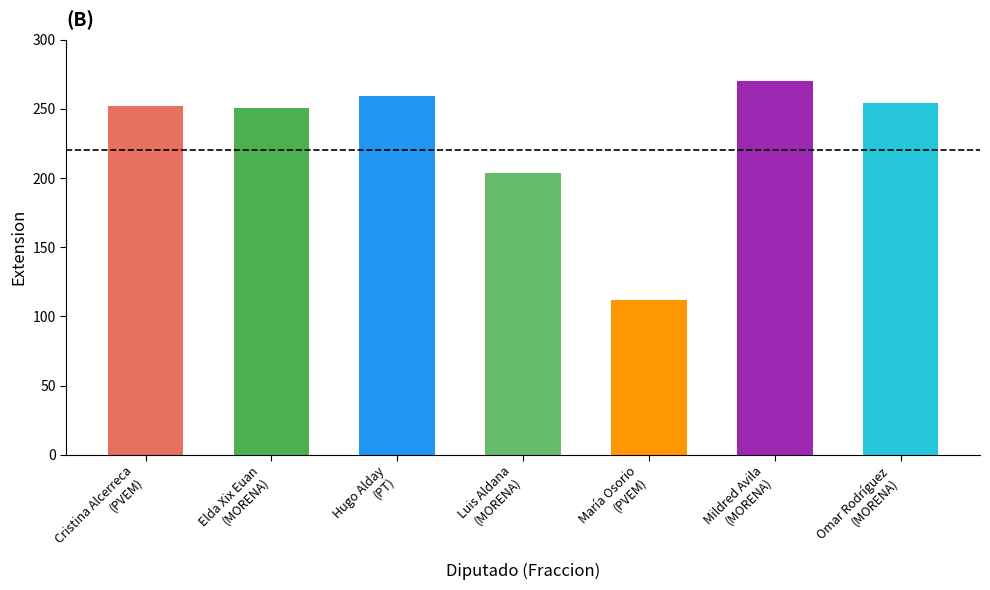

What is the minimum value shown in the chart?

112